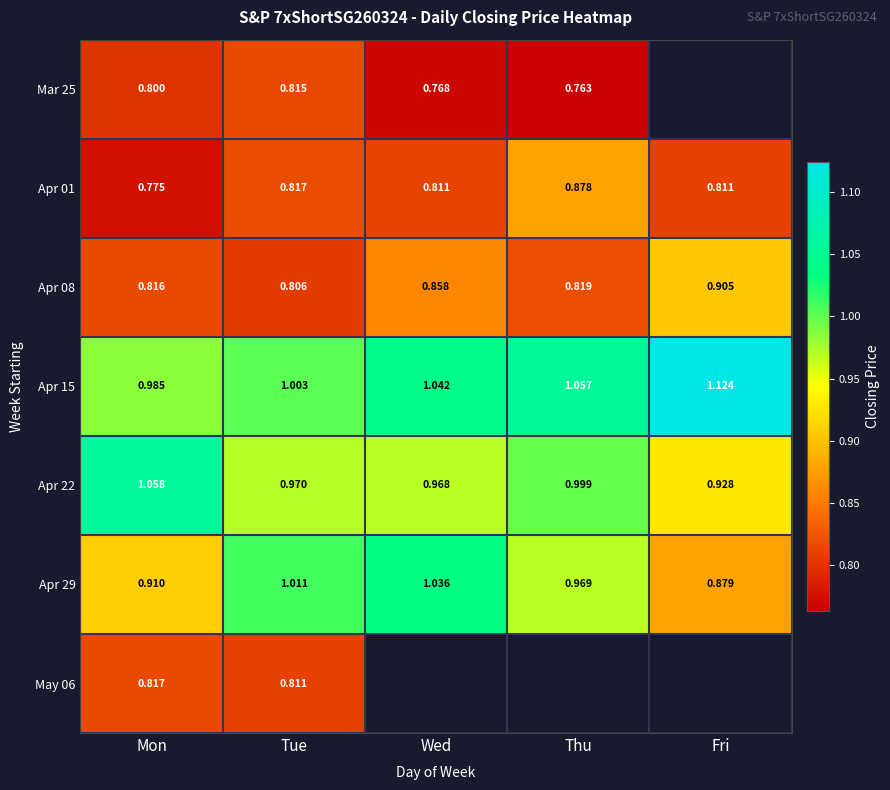

Which category has the highest value in the Apr 22 series?

Mon